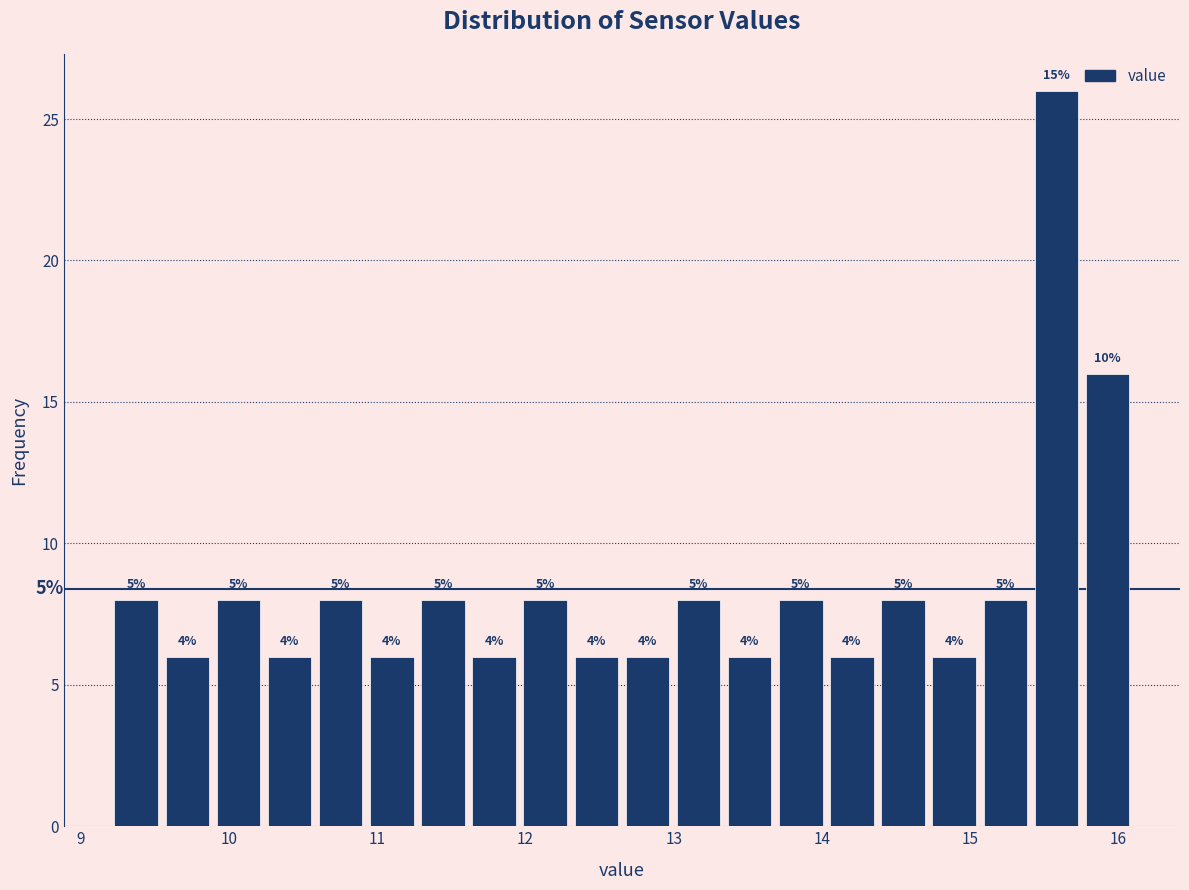

Around what value on the x-axis is the tallest bar? Give the approximate position of its centre, as read against the axis.

15.6